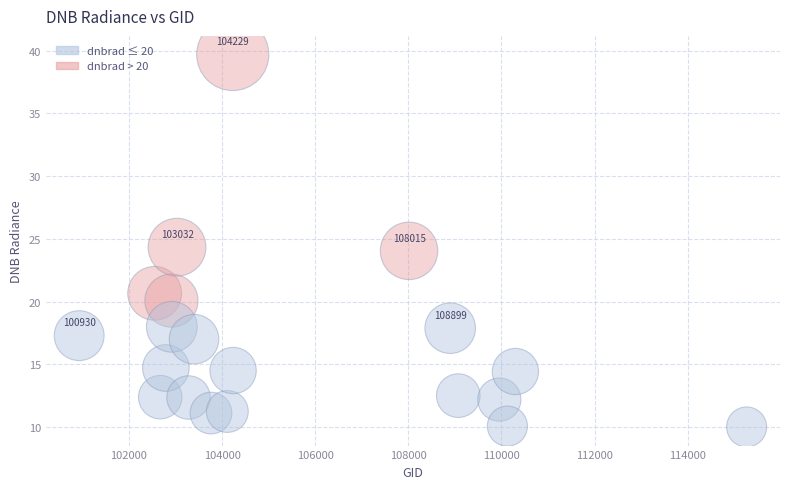

What is the range of Y values (max minus min)?

29.7